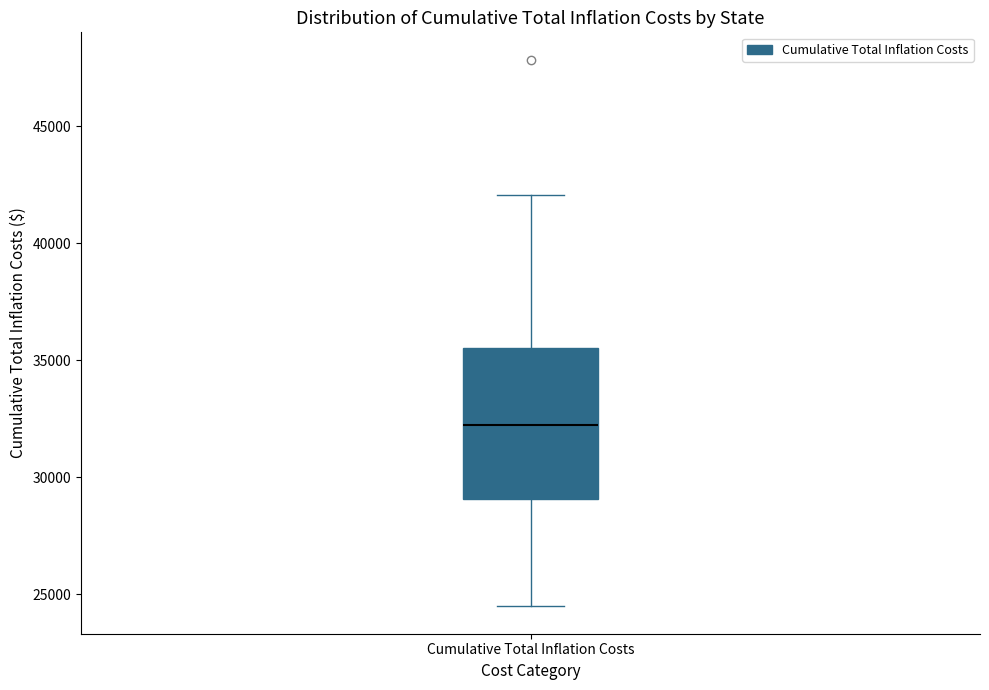

Transcribe this box plot: give where the median line is, the range the box spans, and where the two whiskers end, as read against the y-axis. The values are not printed on the chart, so give them approximately, as read against the axis.

median 32000, box 29000 to 35500, whiskers 24500 to 42000